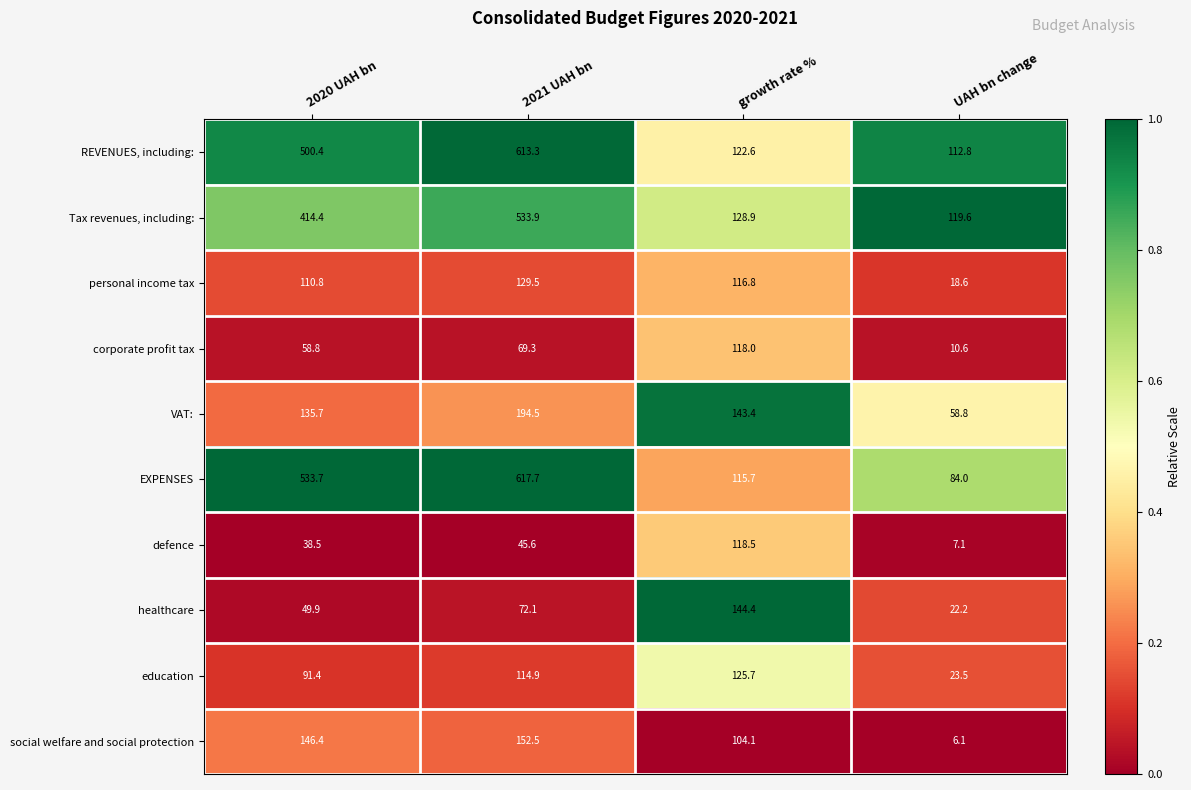

What is the spread (max minus min) of values at 2021 UAH bn?

572.1